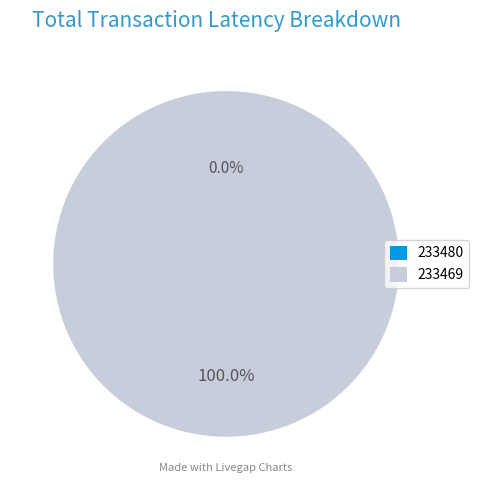

The 233480 slice represents 0% of the pie. True or false?

True